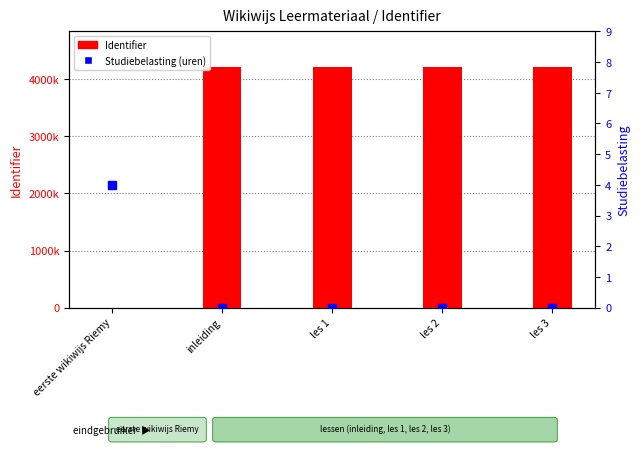

At how many categories does at least one series exceed 1498073?

4